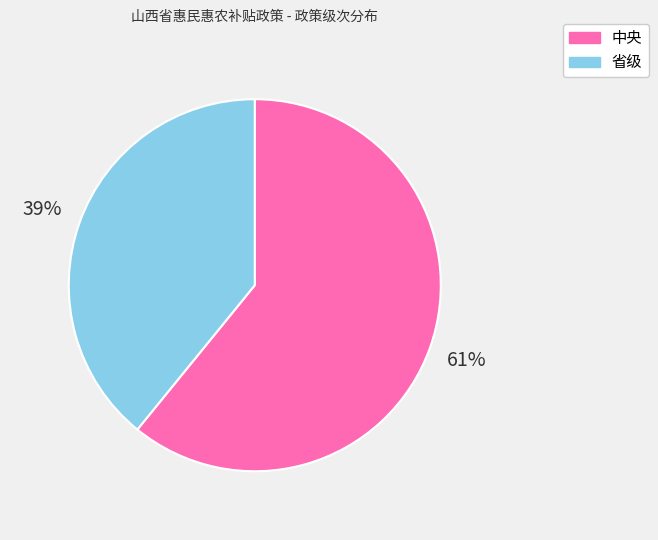

Which category accounts for the majority?

中央